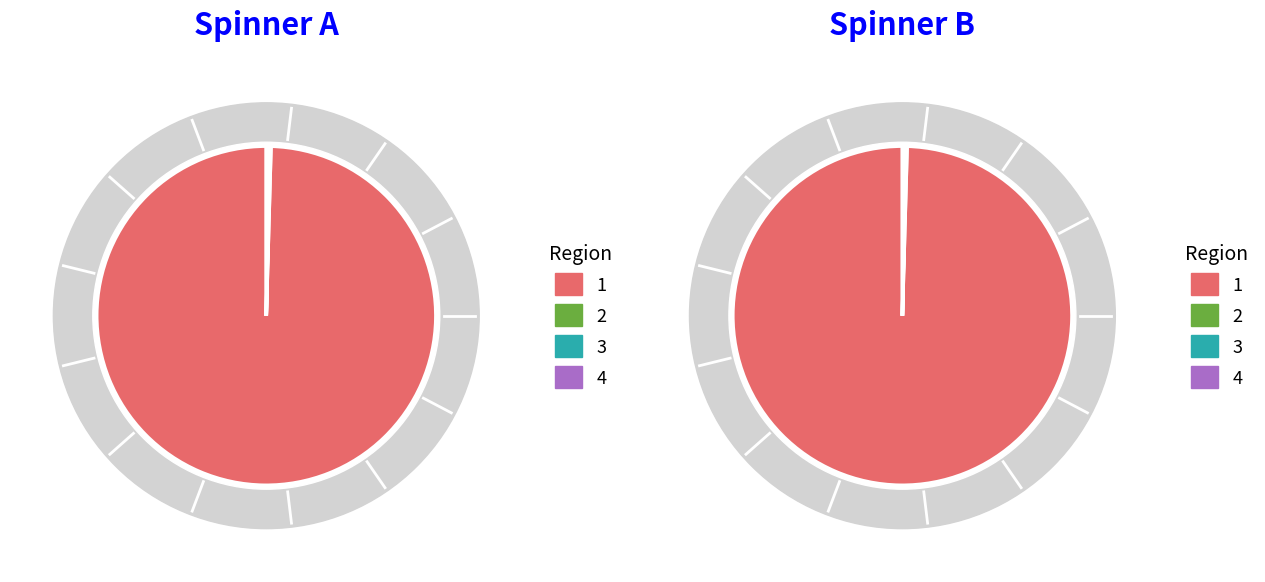

True or false: 1 205 73 000 accounts for 0% of the total.

True